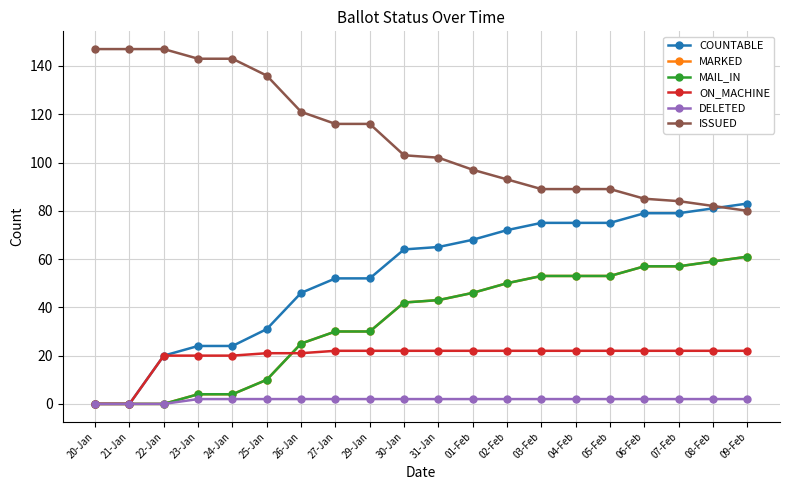

What is the average value of the MARKED series?

34